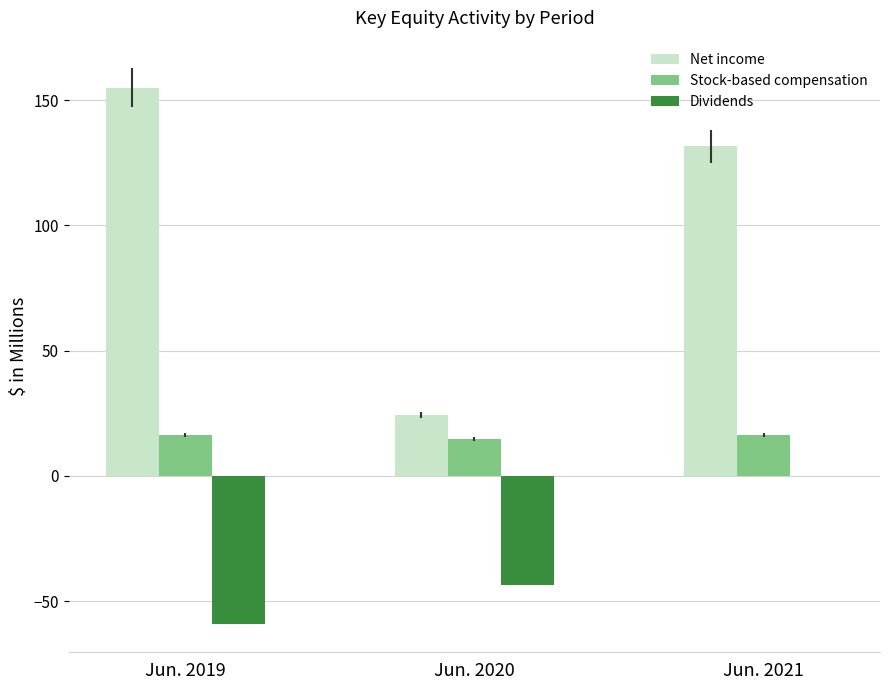

How many values in the Net income series exceed 131?

2